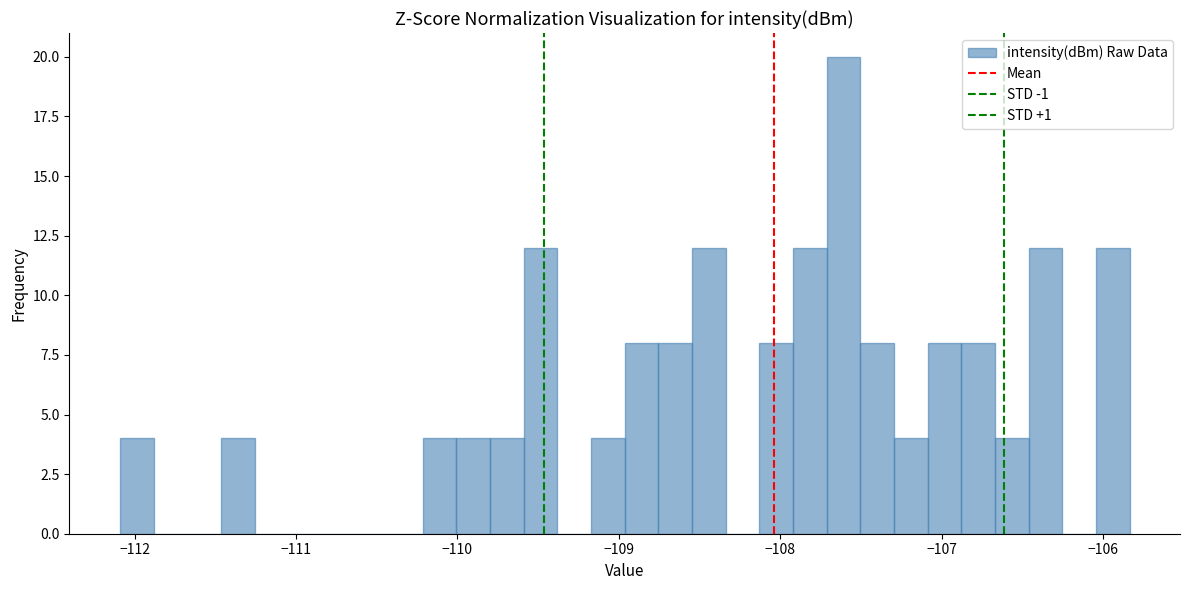

Read against the x-axis, roughly where is the centre of the tallest bar?

-107.6